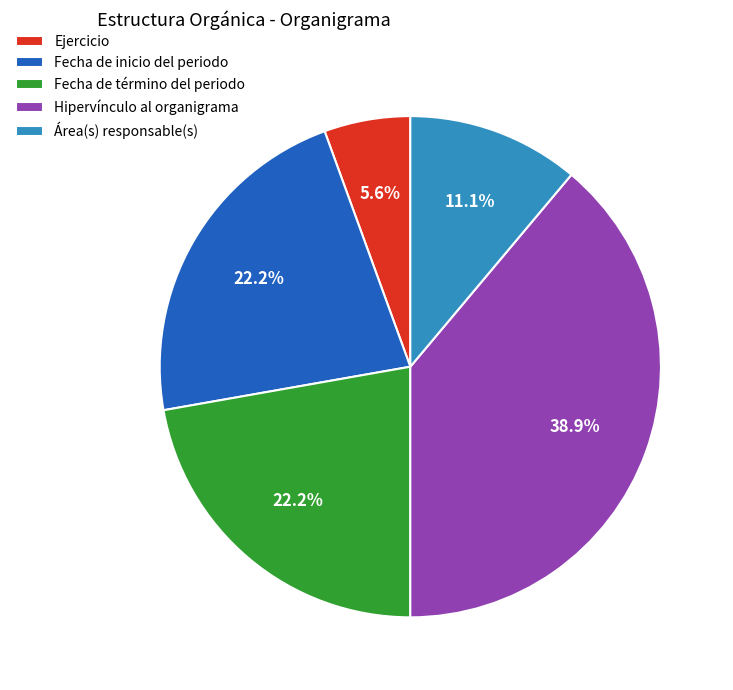

What is the smallest slice in the pie chart?

Ejercicio